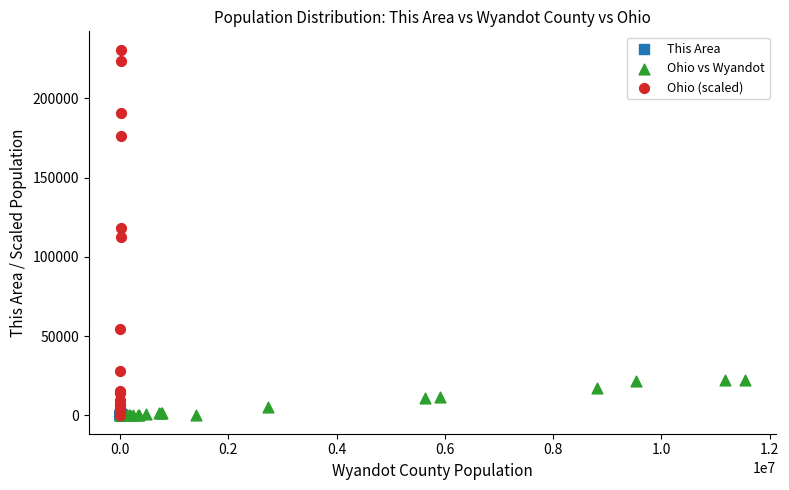

Which series has the widest spread of Y values?

Ohio (scaled)